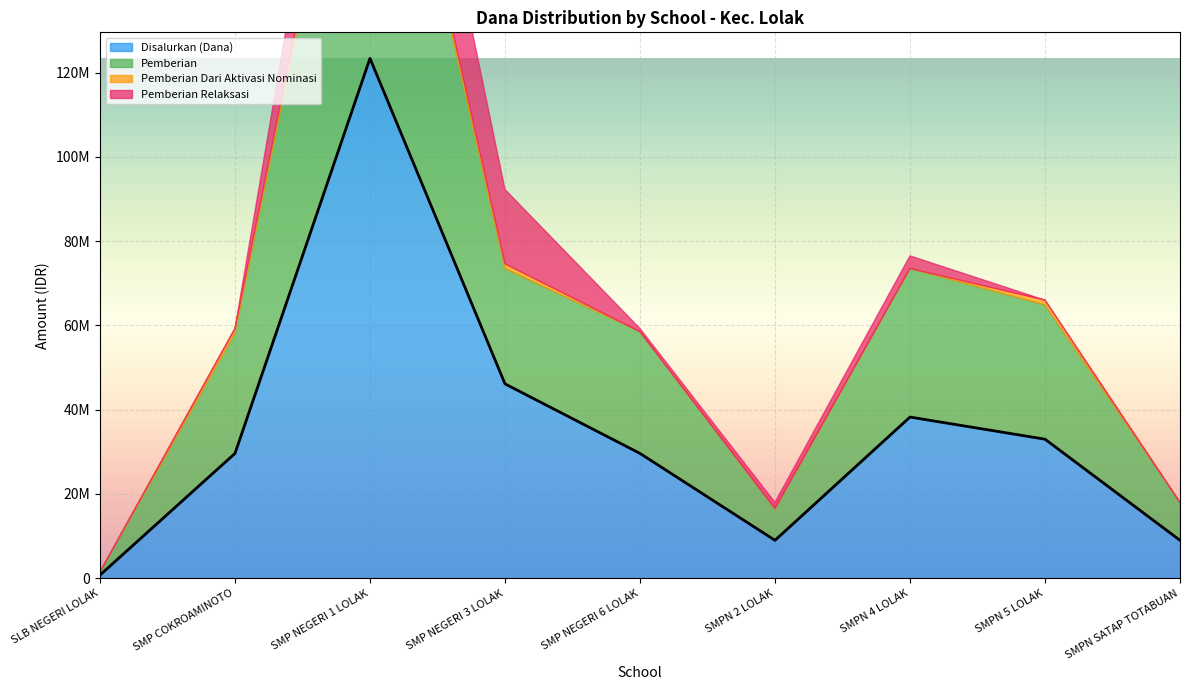

True or false: Pemberian Dari Aktivasi Nominasi and Disalurkan (Dana) intersect in this chart.

False